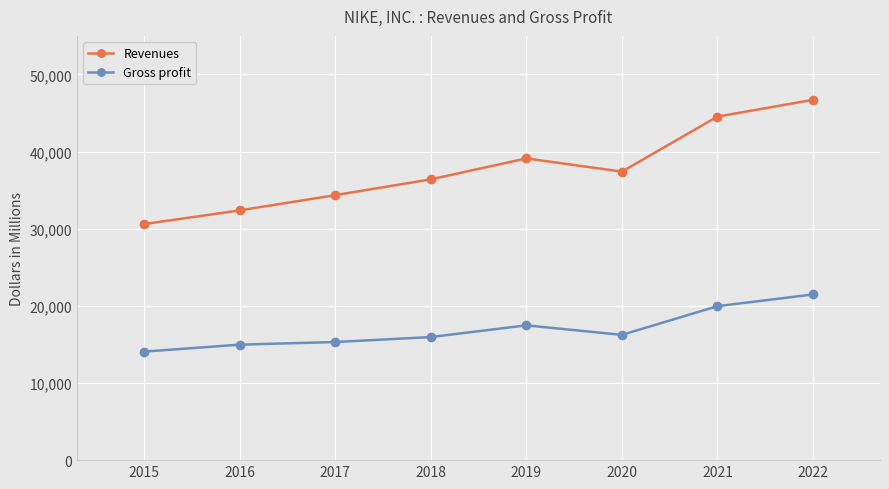

Reading left to right, extract all data points from this chart.

Revenues: 30601	32376	34350	36397	39117	37403	44538	46710
Gross profit: 14067	14971	15312	15956	17474	16241	19962	21479